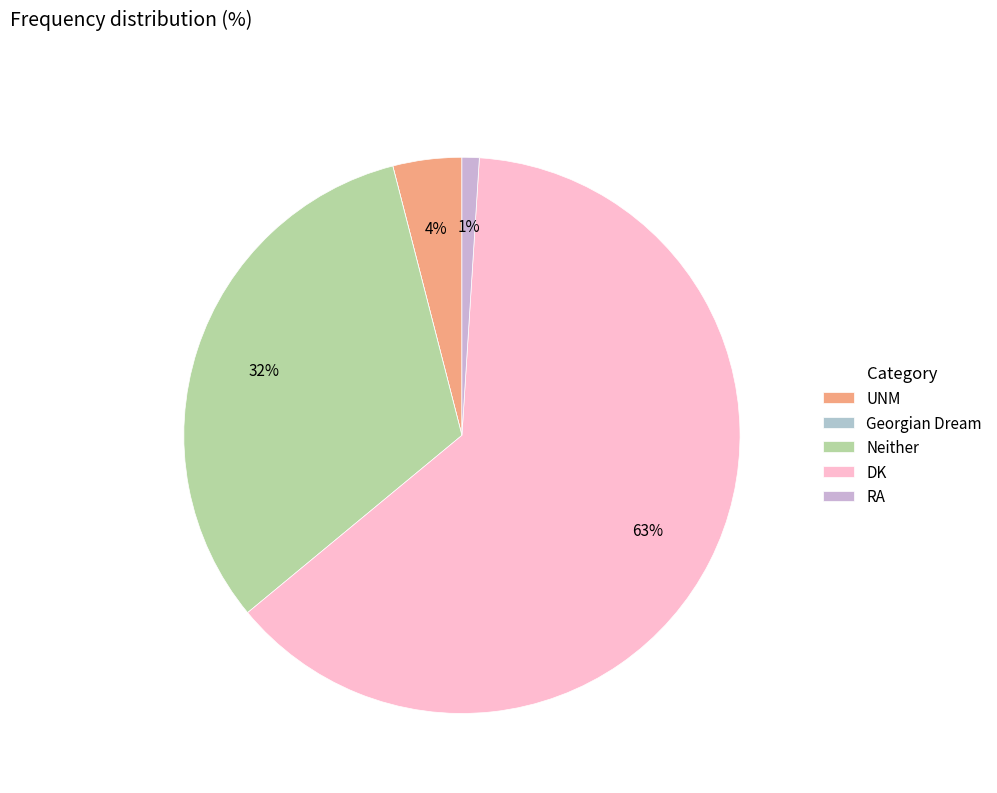

To the nearest percent, what percentage of the pie is Neither?

32%